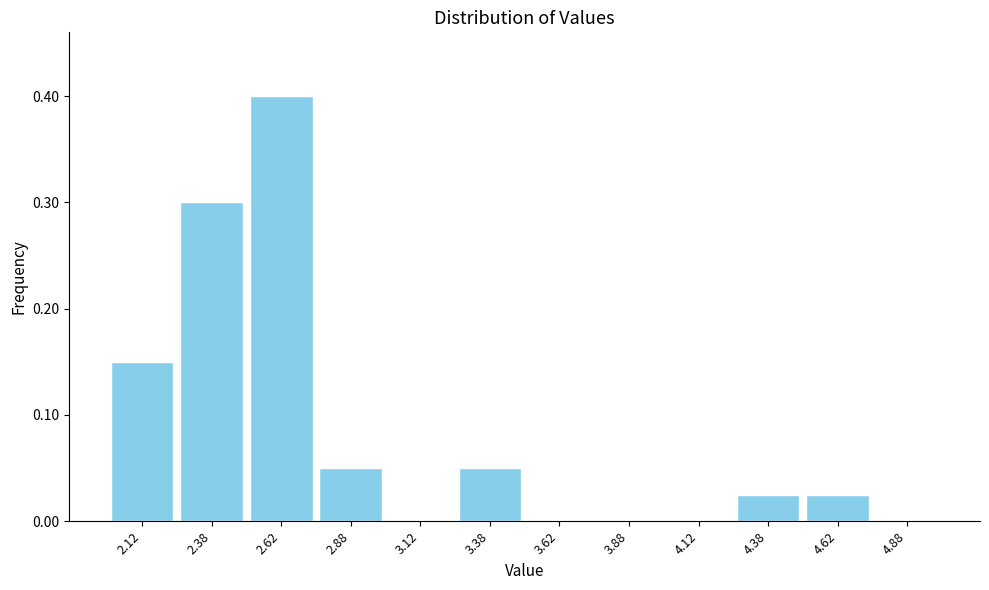

Reading left to right, transcribe this chart: for each bar, give the range it covers on the x-axis and its height. The values are not printed on the chart, so give them approximately, as read against the axis.

2.00 to 2.25: 0.15
2.25 to 2.50: 0.30
2.50 to 2.75: 0.40
2.75 to 3.00: 0.05
3.00 to 3.25: 0
3.25 to 3.50: 0.05
3.50 to 3.75: 0
3.75 to 4.00: 0
4.00 to 4.25: 0
4.25 to 4.50: 0.03
4.50 to 4.75: 0.03
4.75 to 5.00: 0